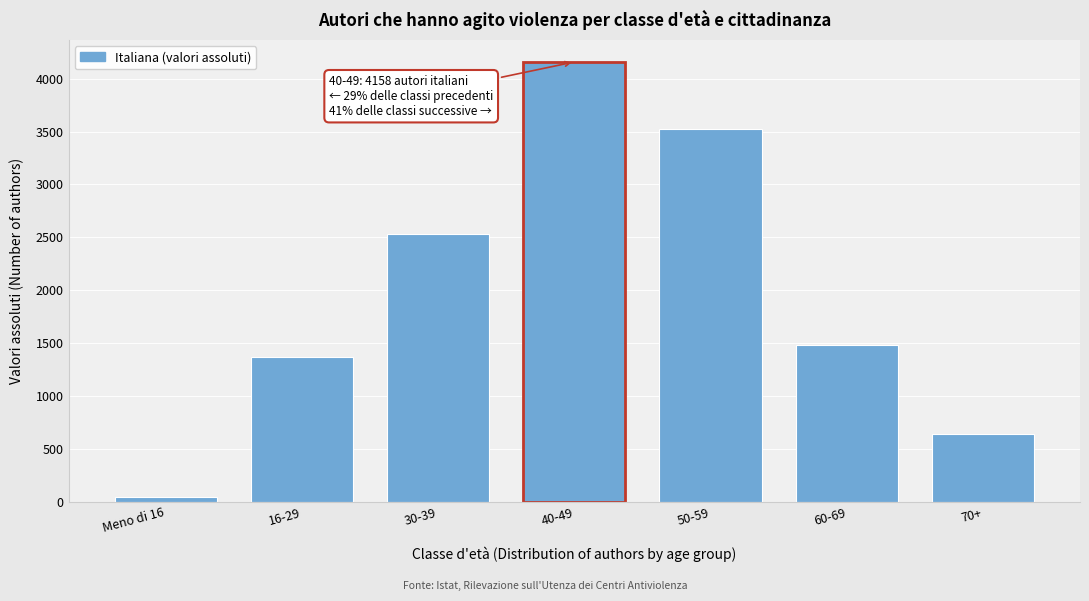

Reading right to left, what are all the values shown in this chart?

70+=642	60-69=1478	50-59=3521	40-49=4158	30-39=2532	16-29=1365	Meno di 16=44